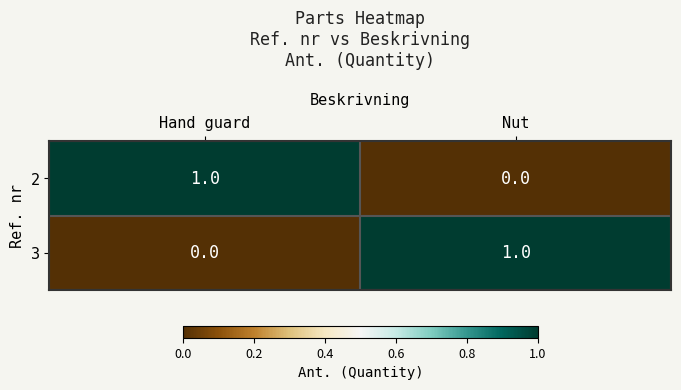

The value of 2 at Nut is 0. True or false?

True